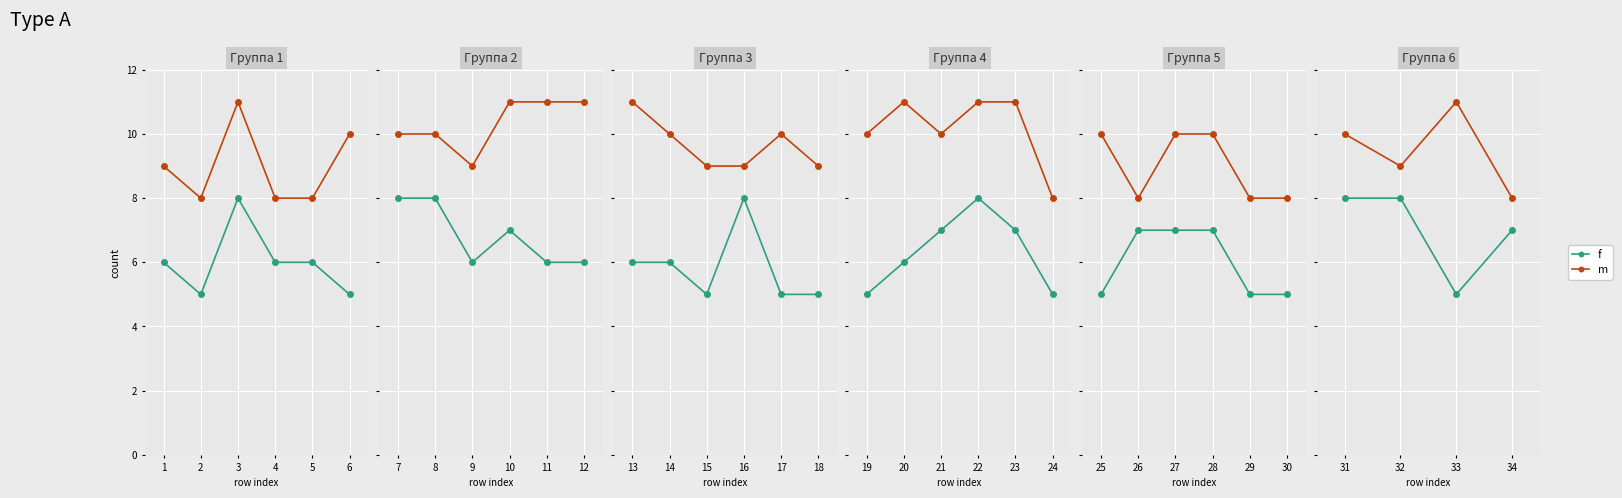

What is the difference between the m values at 31 and 34?

2